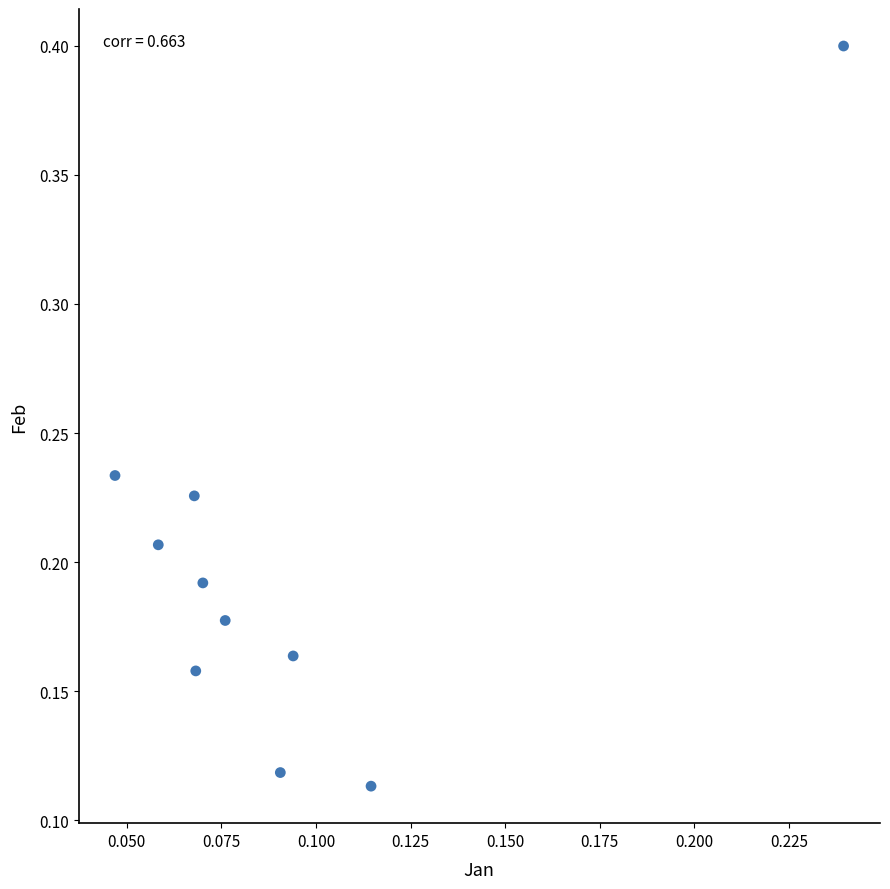

What is the range of Y values (max minus min)?

0.3